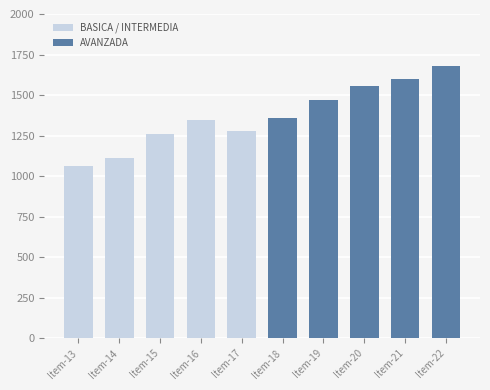

At how many categories does at least one series exceed 1381?

4